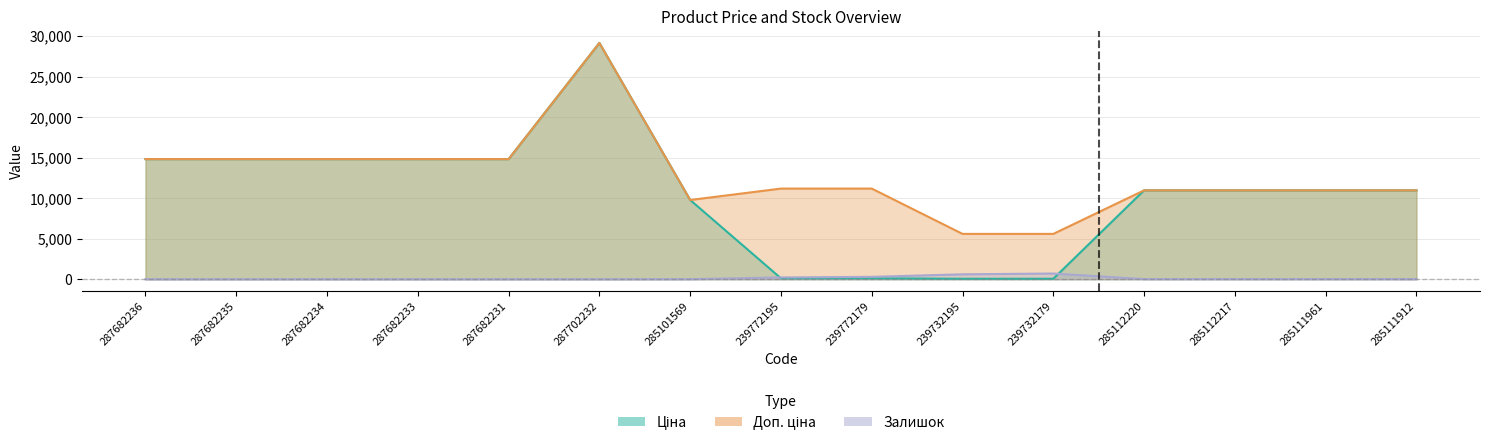

Which has a higher value, 285111961 or 287702232?

287702232